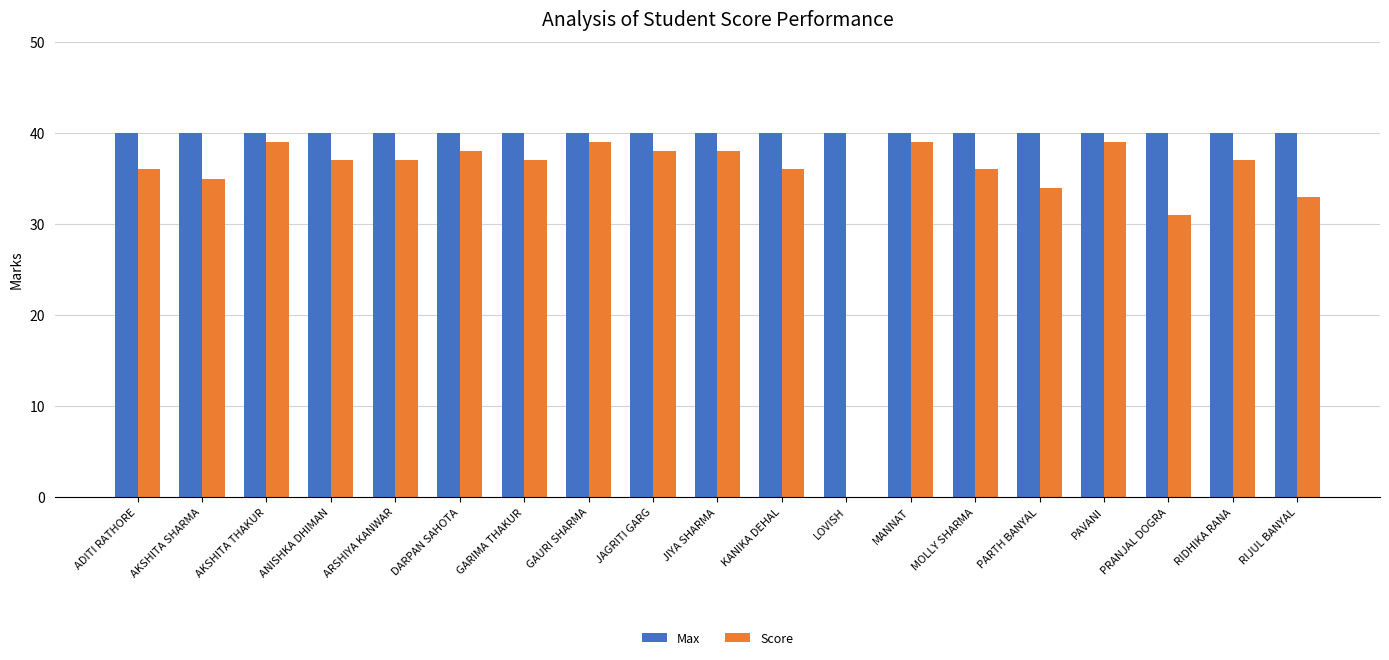

Reading right to left, what are all the values shown in this chart?

Max: RIJUL BANYAL=40	RIDHIKA RANA=40	PRANJAL DOGRA=40	PAVANI=40	PARTH BANYAL=40	MOLLY SHARMA=40	MANNAT=40	LOVISH=40	KANIKA DEHAL=40	JIYA SHARMA=40	JAGRITI GARG=40	GAURI SHARMA=40	GARIMA THAKUR=40	DARPAN SAHOTA=40	ARSHIYA KANWAR=40	ANISHKA DHIMAN=40	AKSHITA THAKUR=40	AKSHITA SHARMA=40	ADITI RATHORE=40
Score: RIJUL BANYAL=33	RIDHIKA RANA=37	PRANJAL DOGRA=31	PAVANI=39	PARTH BANYAL=34	MOLLY SHARMA=36	MANNAT=39	LOVISH=0	KANIKA DEHAL=36	JIYA SHARMA=38	JAGRITI GARG=38	GAURI SHARMA=39	GARIMA THAKUR=37	DARPAN SAHOTA=38	ARSHIYA KANWAR=37	ANISHKA DHIMAN=37	AKSHITA THAKUR=39	AKSHITA SHARMA=35	ADITI RATHORE=36